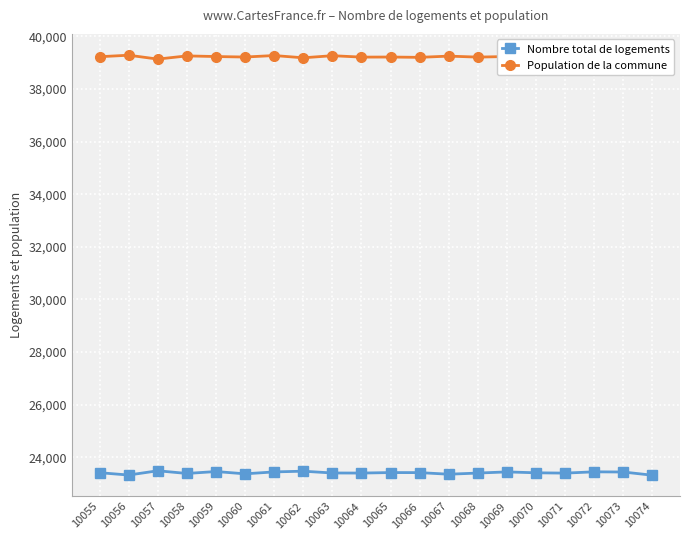

What is the sum of all Population de la commune values?

784656